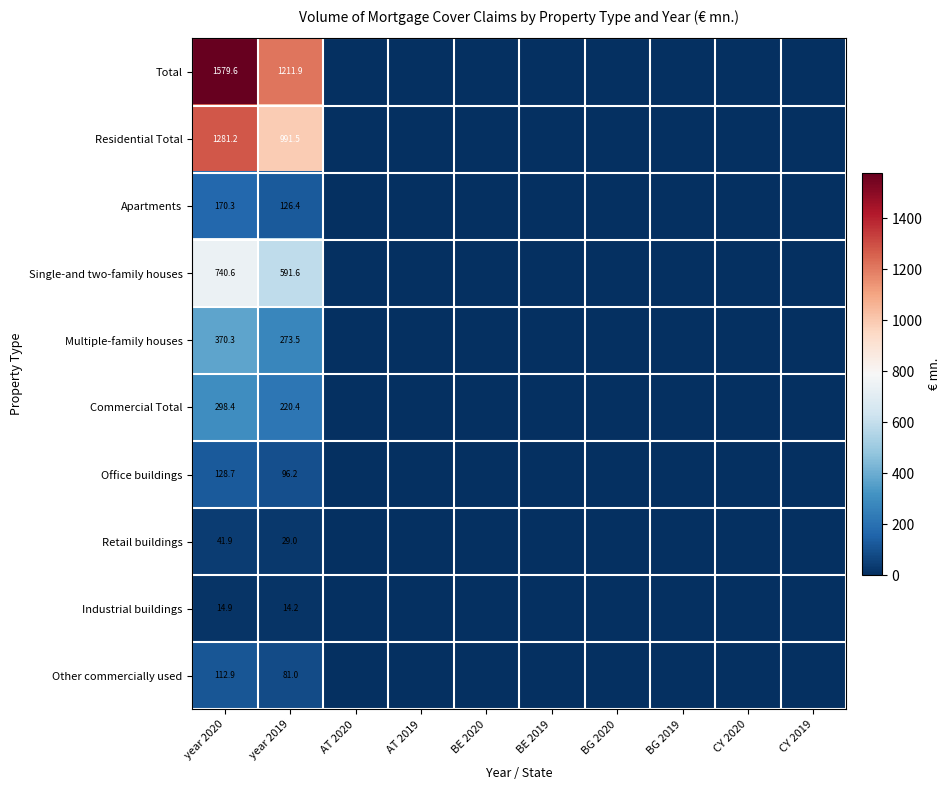

The value of Total at BE 2019 is 0.0. True or false?

True